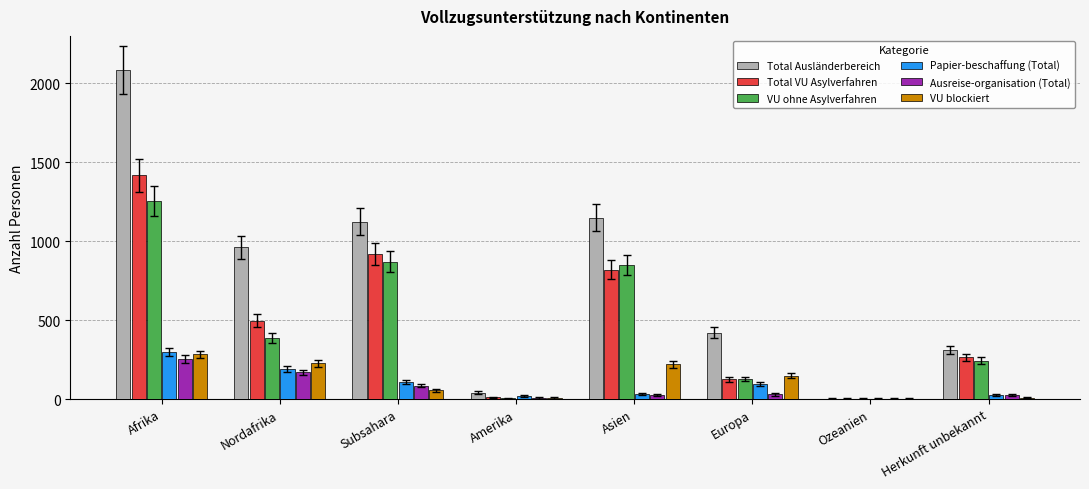

What is the sum of all Total VU Asylverfahren values?

4053